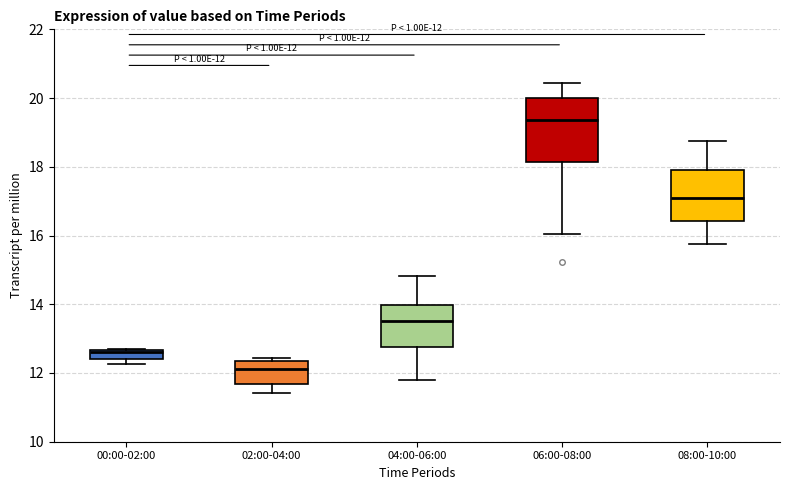

Which box's median line is the lowest?

02:00-04:00